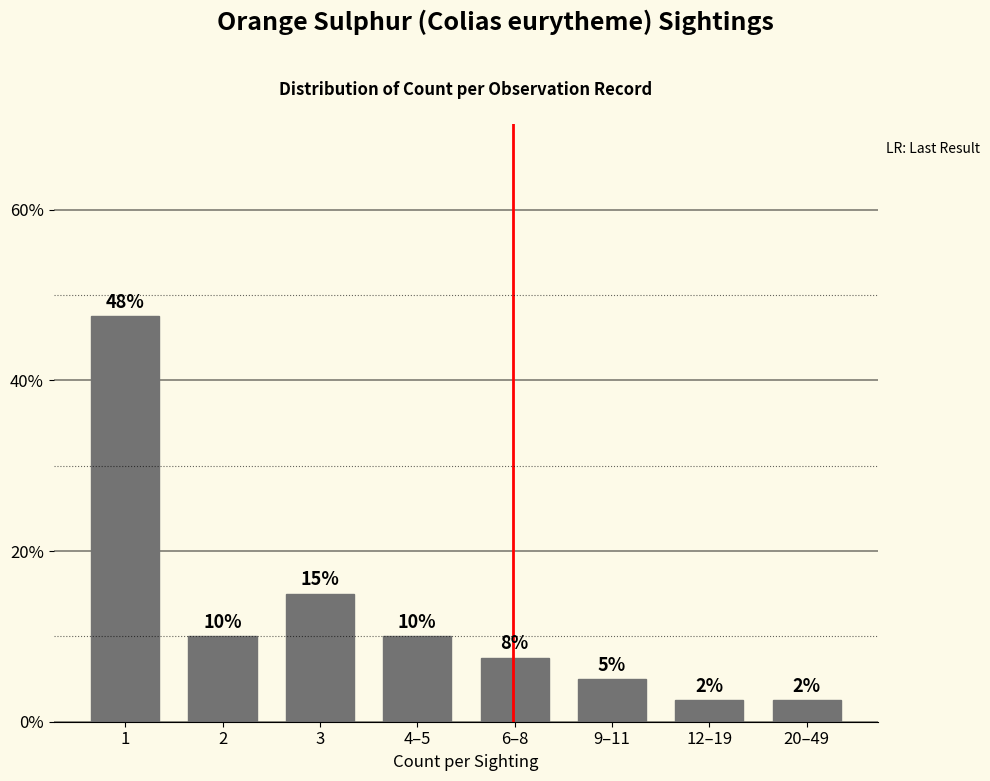

What is the smallest value displayed?

2.5